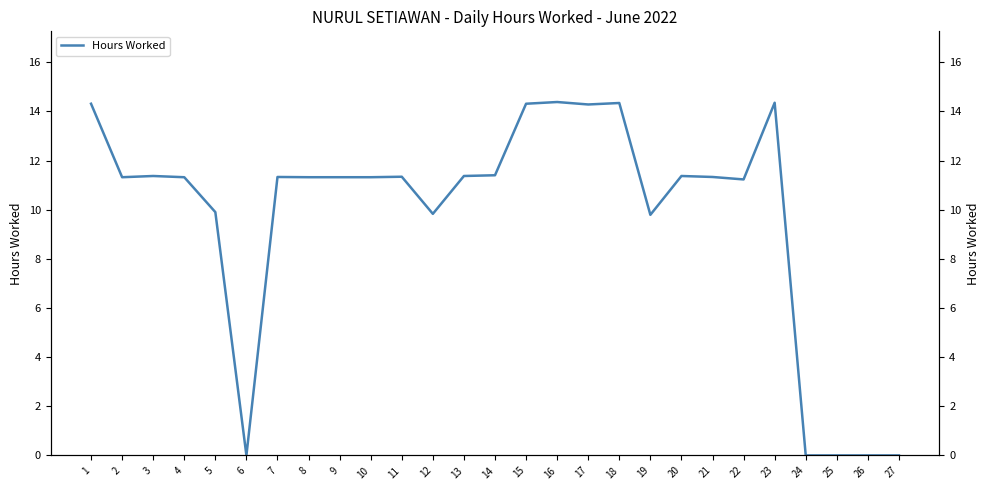

Rank the categories by value from lowest to highest.

6, 24, 25, 26, 27, 19, 12, 5, 22, 2, 4, 8, 9, 10, 7, 21, 11, 3, 13, 20, 14, 17, 1, 15, 18, 23, 16